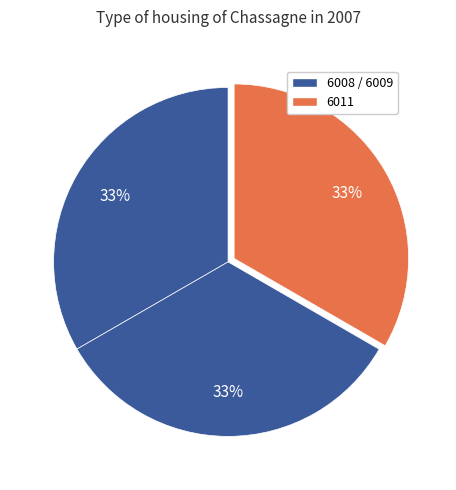

How many slices are in this pie chart?

3